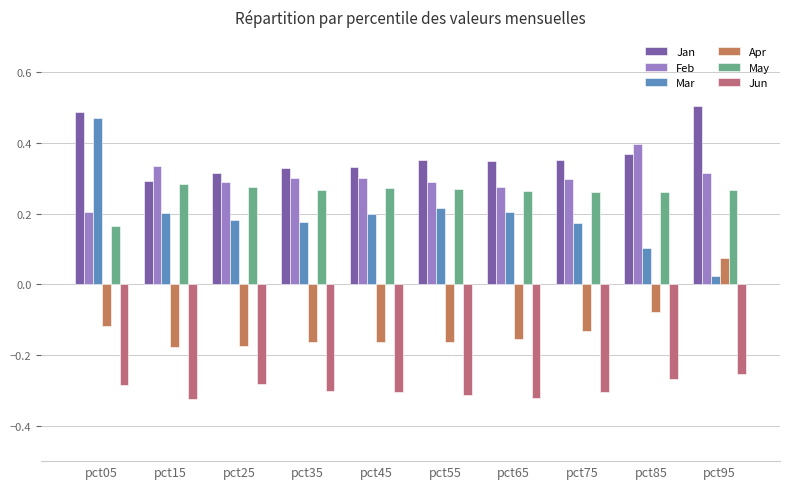

What is the total value across all series at pct35?

0.6